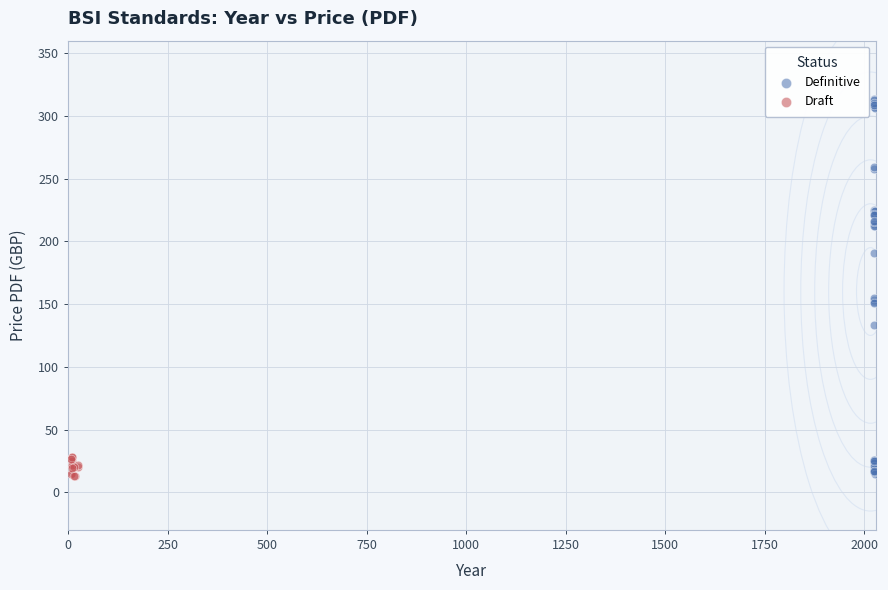

Which series contains the highest Y value?

Definitive